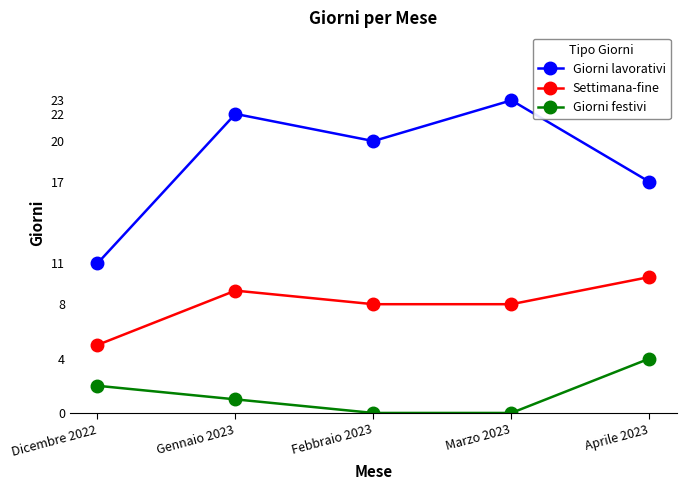

How many interior local peaks does the Giorni lavorativi series have?

2